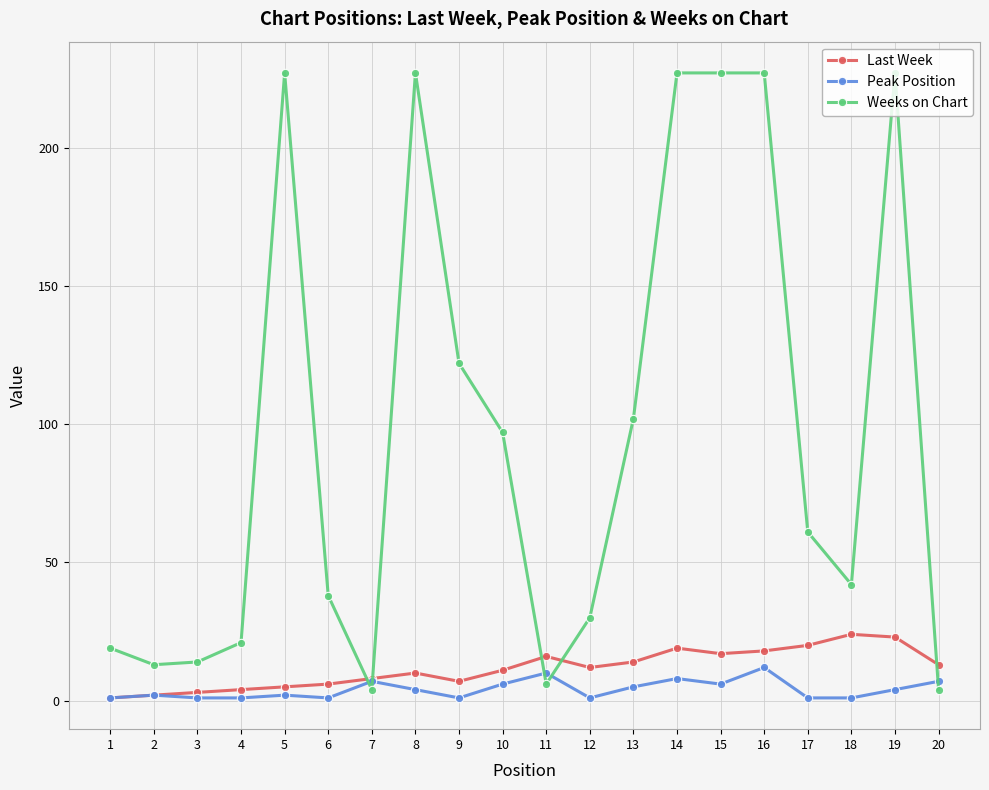

Is the value of Peak Position at 3 greater than the value of Weeks on Chart at 6?

No